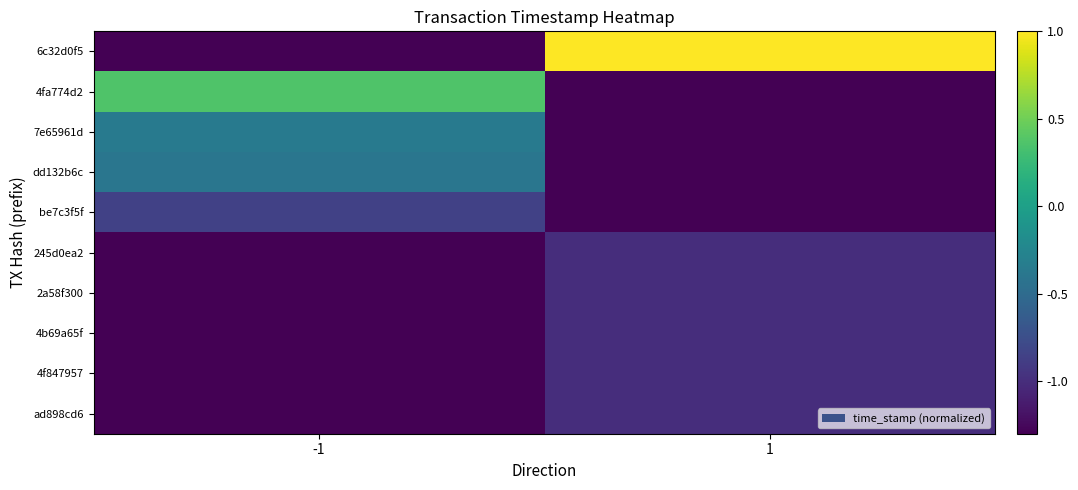

What is the greatest value displayed?

1.0